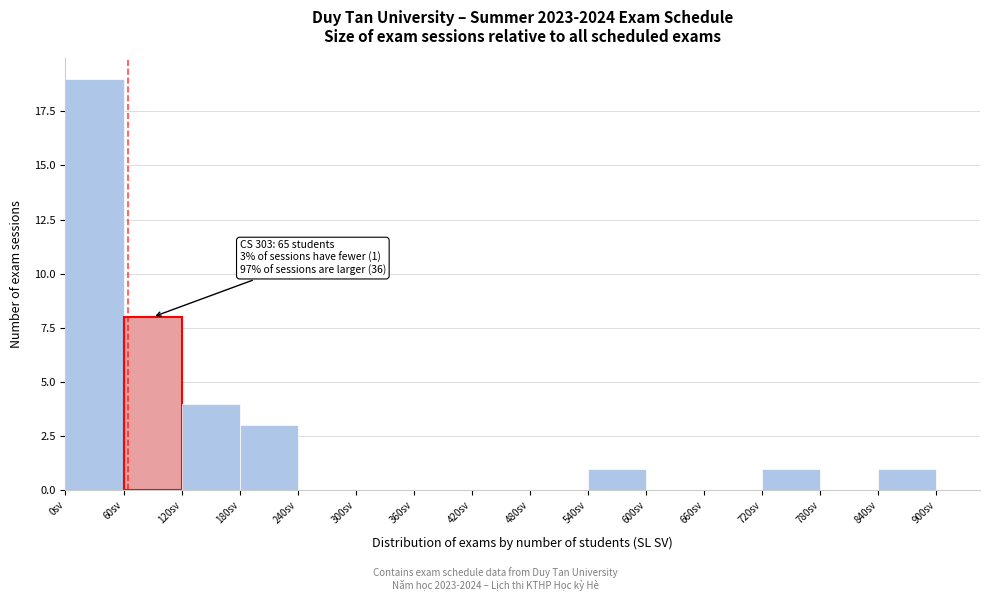

Over which range of the x-axis is the bar tallest?

0 to 60